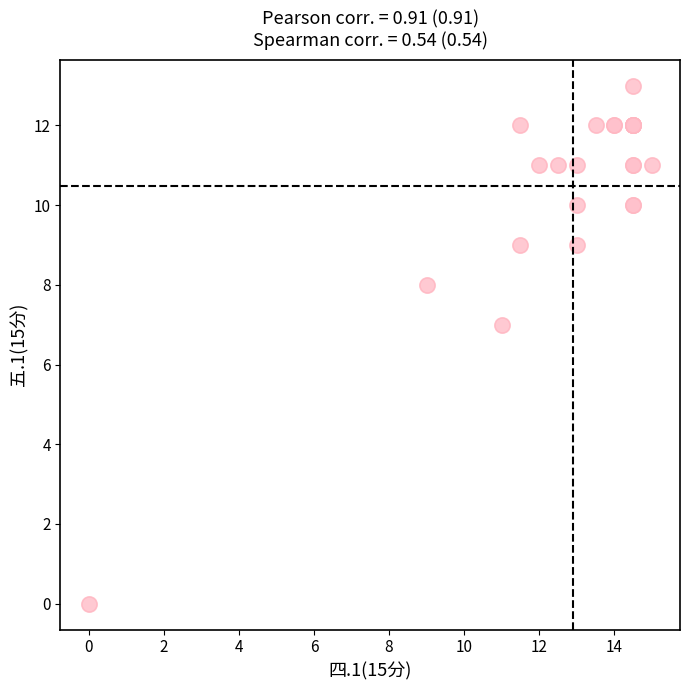

What Y value in the scatter plot is closest to 6?

7